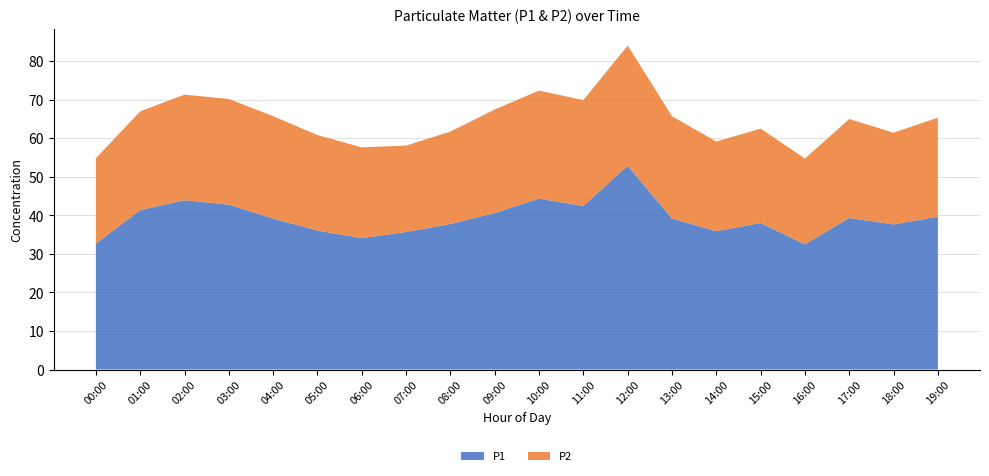

Reading left to right, what are all the values shown in this chart?

P1: 00:00=32.7	01:00=41.4	02:00=44.0	03:00=42.8	04:00=39.2	05:00=36.1	06:00=34.1	07:00=35.7	08:00=37.8	09:00=40.6	10:00=44.4	11:00=42.5	12:00=52.9	13:00=39.2	14:00=35.9	15:00=38.0	16:00=32.5	17:00=39.4	18:00=37.7	19:00=39.7
P2: 00:00=22.1	01:00=25.6	02:00=27.4	03:00=27.4	04:00=26.6	05:00=24.8	06:00=23.6	07:00=22.4	08:00=24.0	09:00=26.9	10:00=28.1	11:00=27.5	12:00=31.2	13:00=26.6	14:00=23.3	15:00=24.5	16:00=22.3	17:00=25.7	18:00=23.8	19:00=25.7